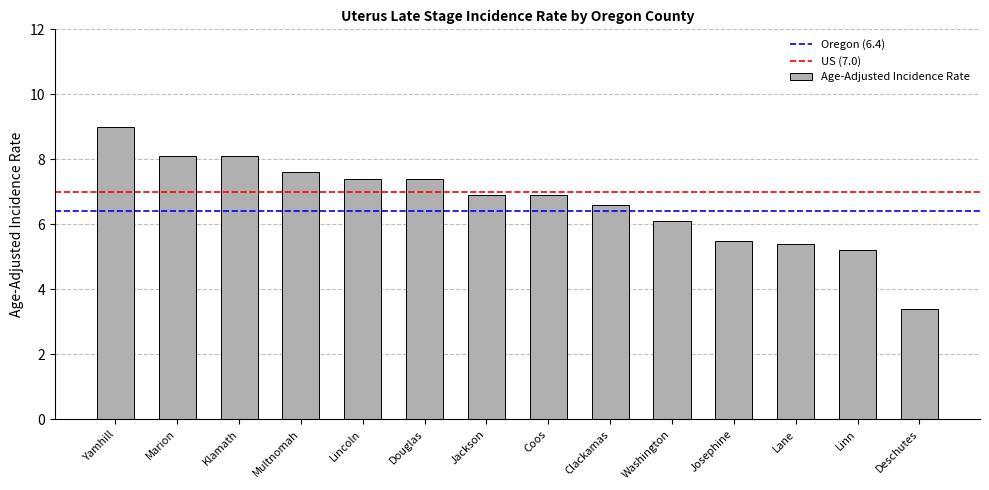

Which has a higher value, Clackamas or Deschutes?

Clackamas